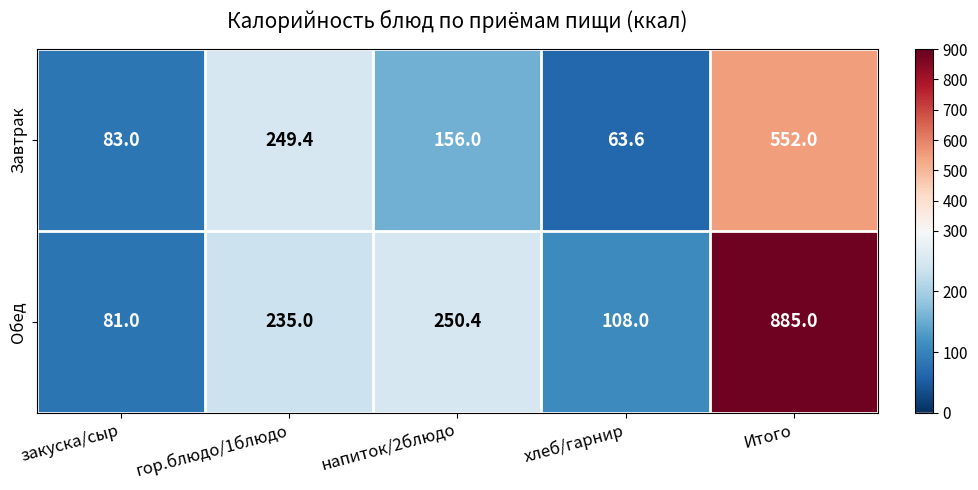

Count the number of categories in the chart.

5